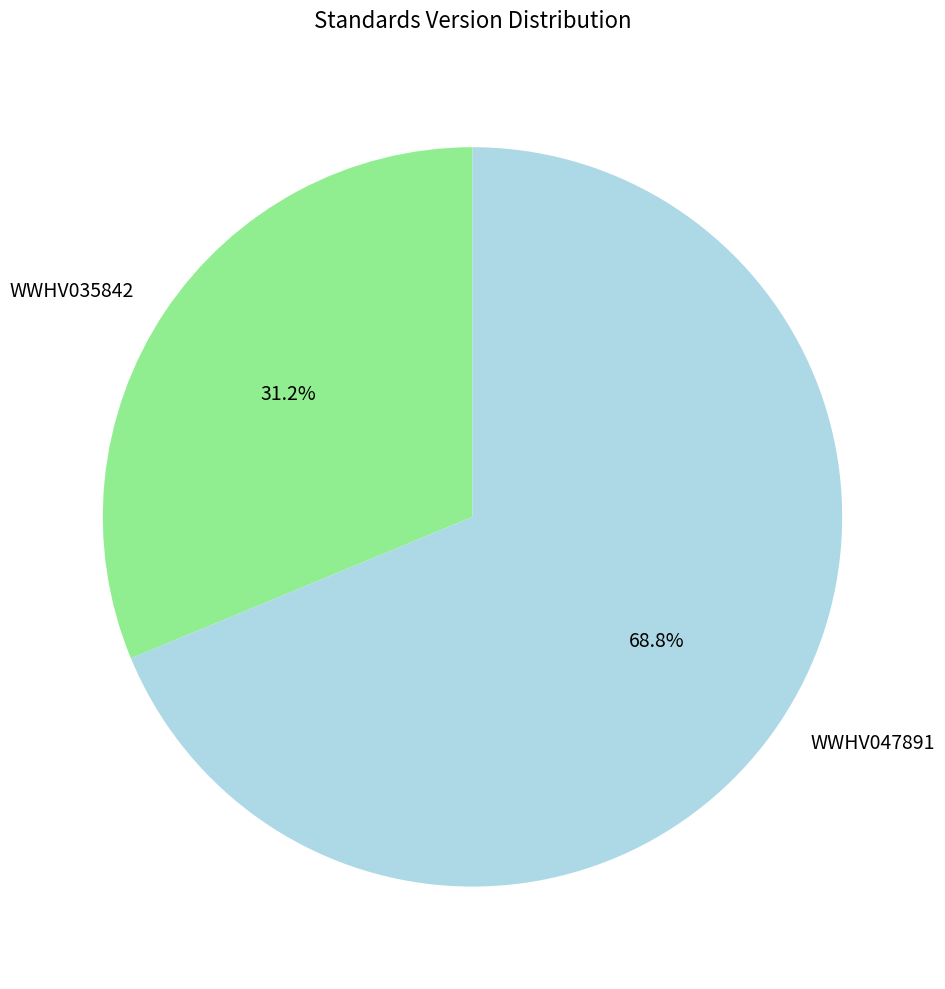

True or false: WWHV047891 accounts for 69% of the total.

True